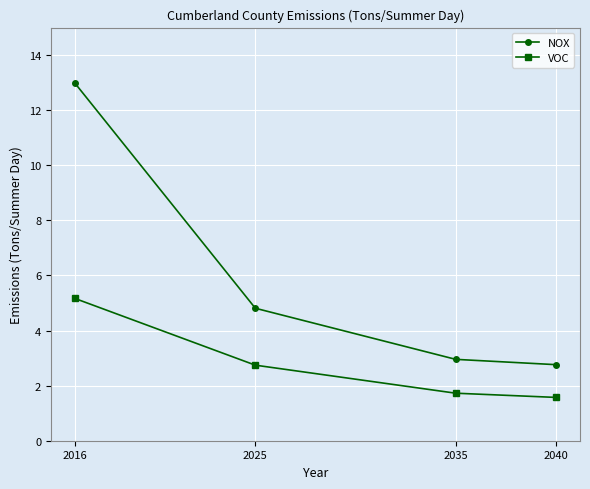

What are all the series names shown in the legend?

NOX, VOC